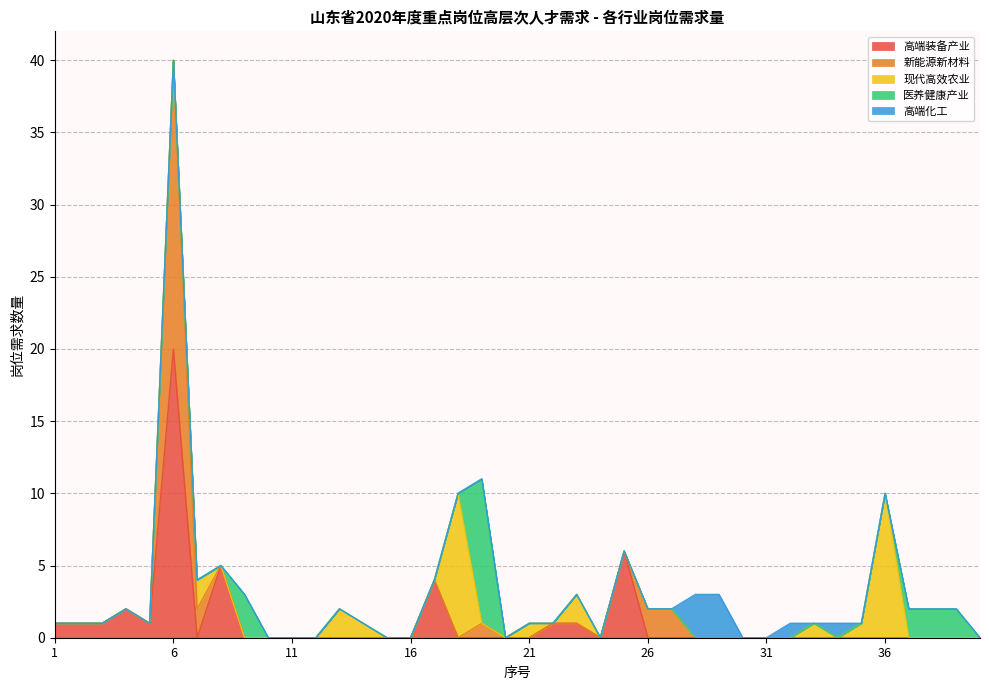

What is the maximum value for 高端装备产业?

20